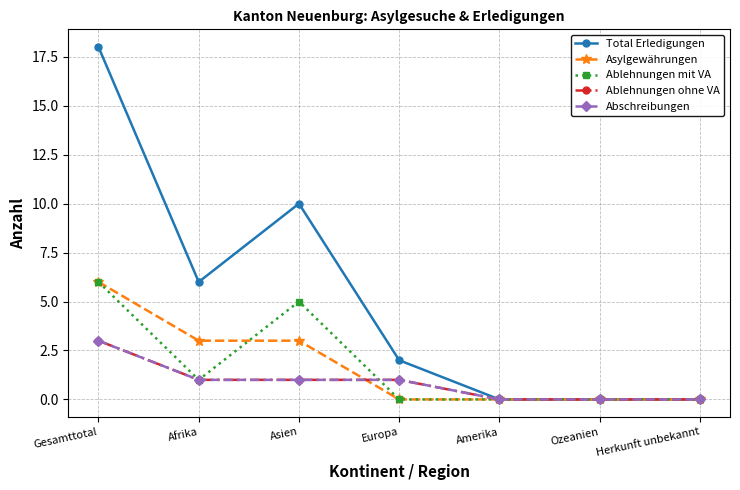

At which category is the sum across all series the highest?

Gesamttotal